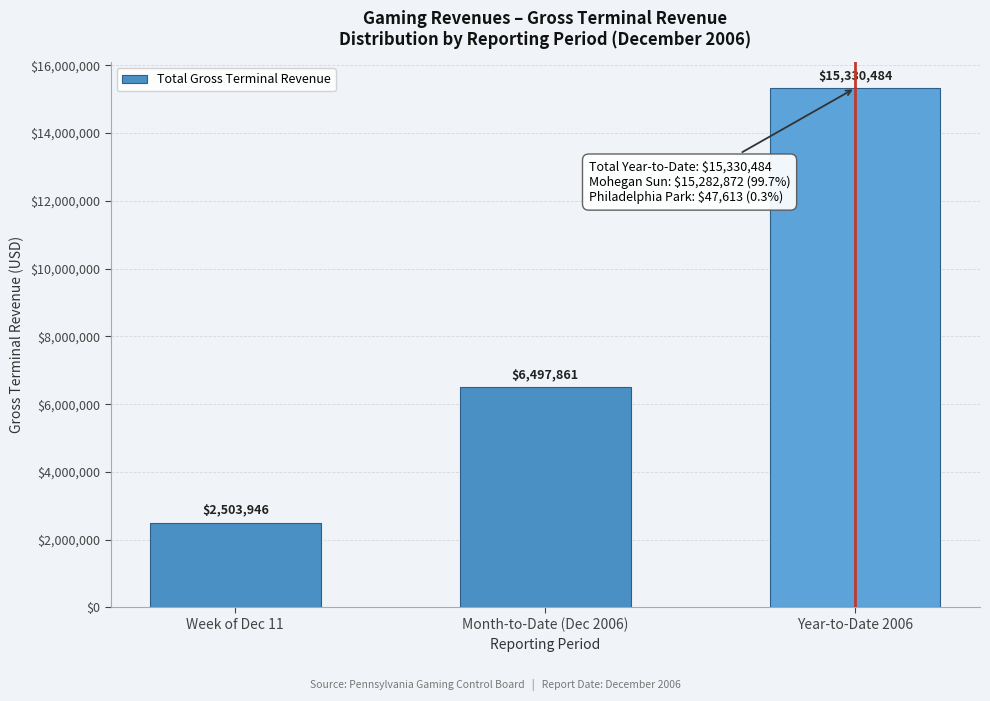

Is it true that the value at Year-to-Date 2006 is 15330484.4?

True